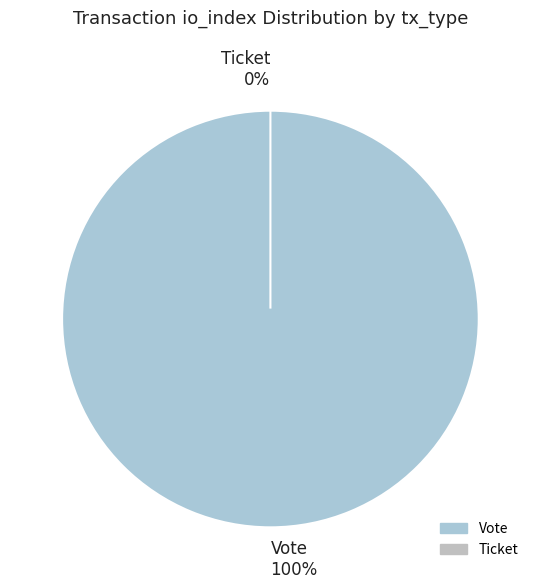

How many segments does this pie chart have?

2